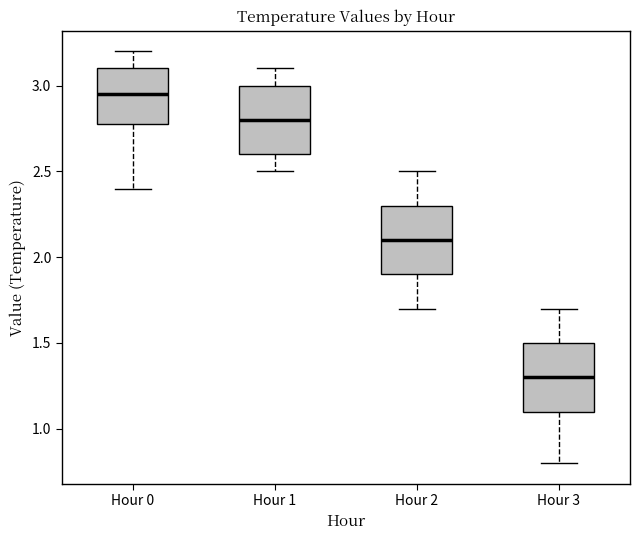

Which box's median line is the lowest?

Hour 3